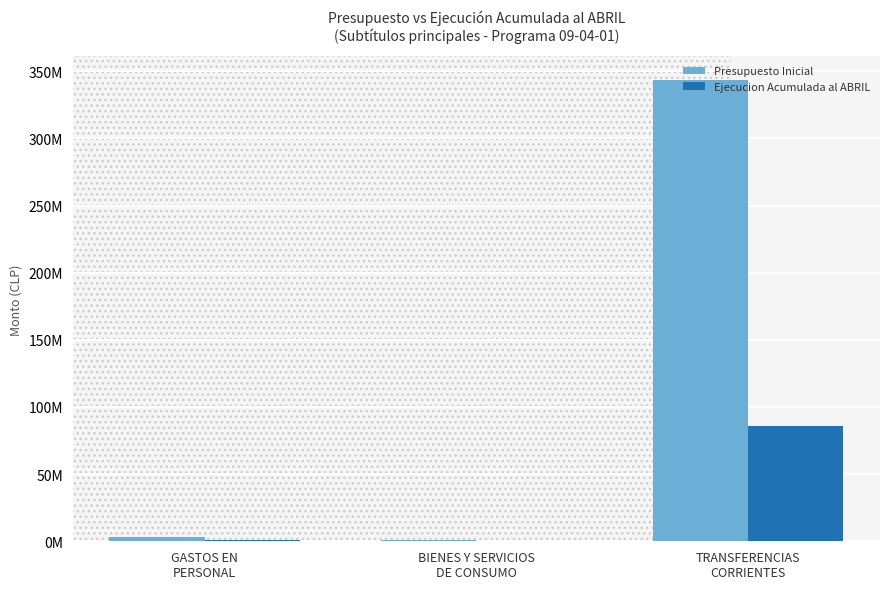

What is the difference between the highest and lowest values at BIENES Y SERVICIOS
DE CONSUMO?

841943